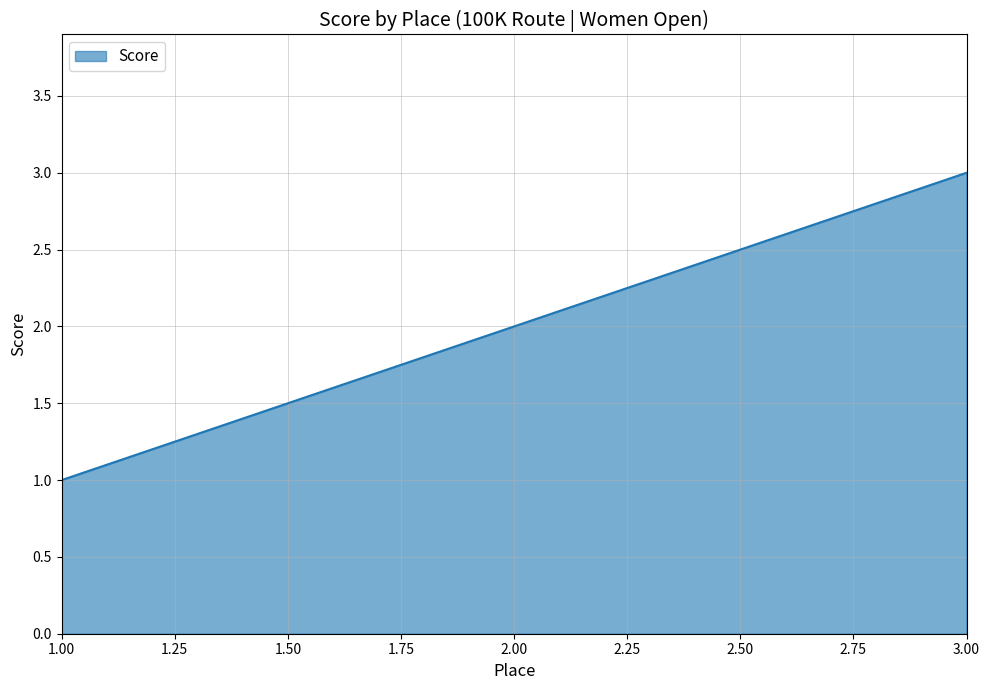

Approximately how many times larger is the value at 3.00 compared to 1.00?

3.0